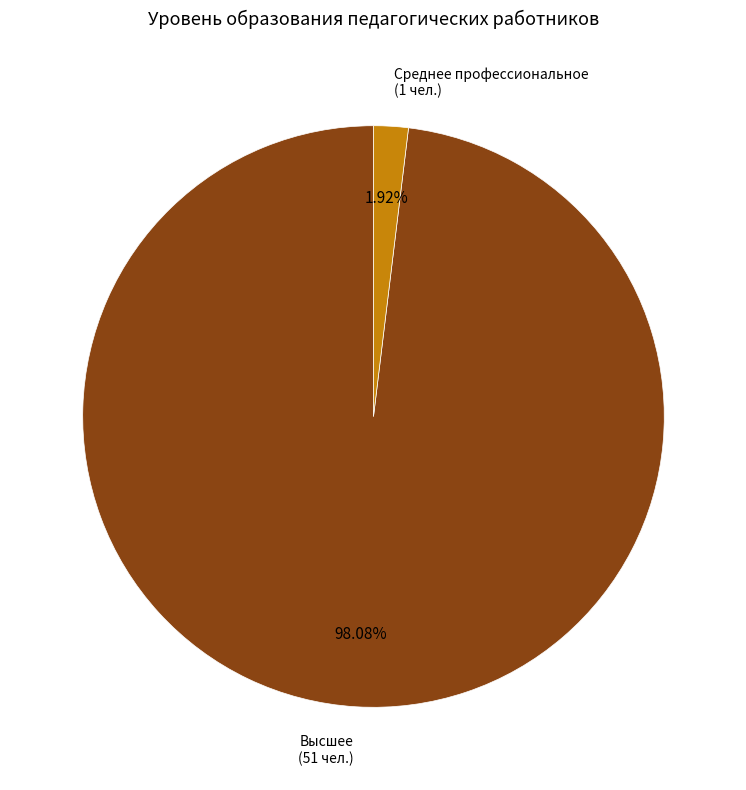

Which has a higher value, Высшее or Среднее профессиональное?

Высшее